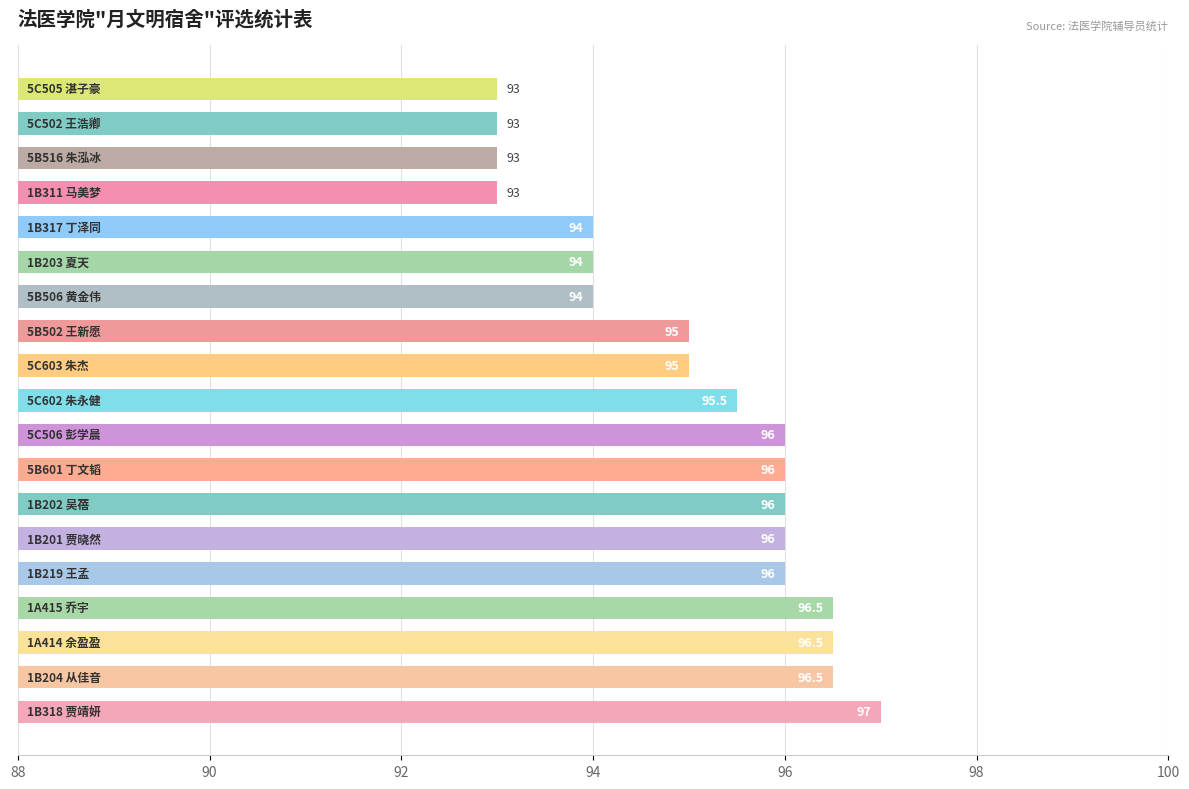

Reading bottom to top, transcribe all the data shown in this chart.

97.0	96.5	96.5	96.5	96.0	96.0	96.0	96.0	96.0	95.5	95.0	95.0	94.0	94.0	94.0	93.0	93.0	93.0	93.0